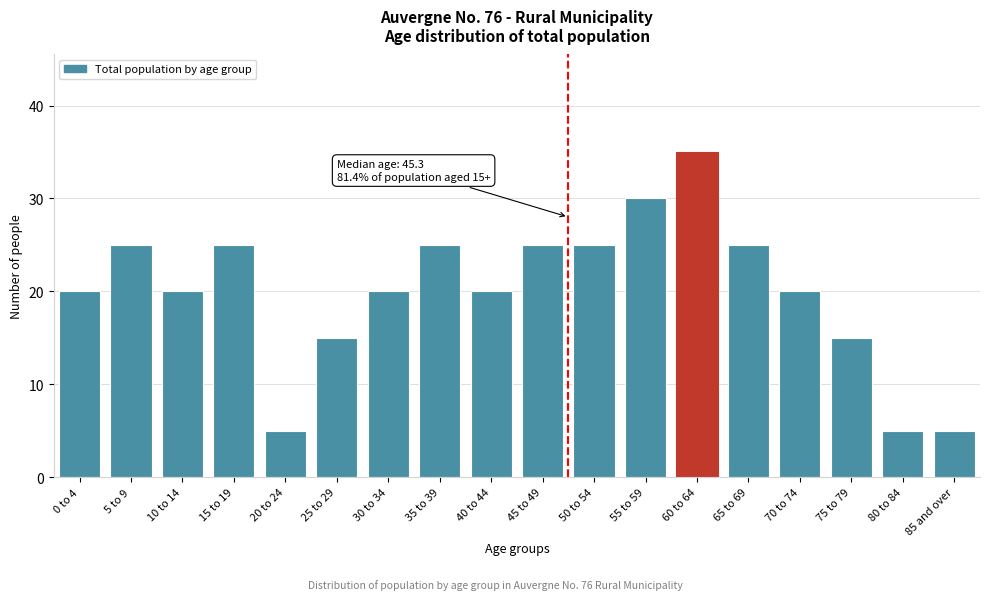

Reading right to left, extract all data points from this chart.

85 and over=5	80 to 84=5	75 to 79=15	70 to 74=20	65 to 69=25	60 to 64=35	55 to 59=30	50 to 54=25	45 to 49=25	40 to 44=20	35 to 39=25	30 to 34=20	25 to 29=15	20 to 24=5	15 to 19=25	10 to 14=20	5 to 9=25	0 to 4=20